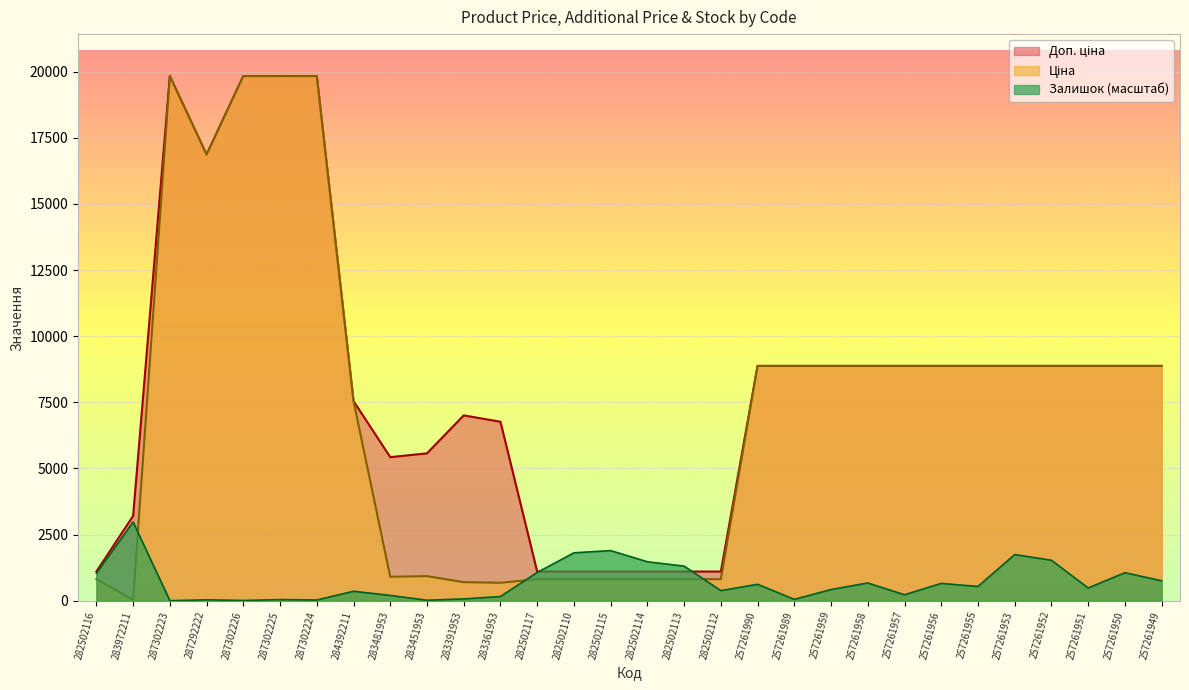

List the series in order of their peak value, highest first.

Ціна, Доп. ціна, Залишок